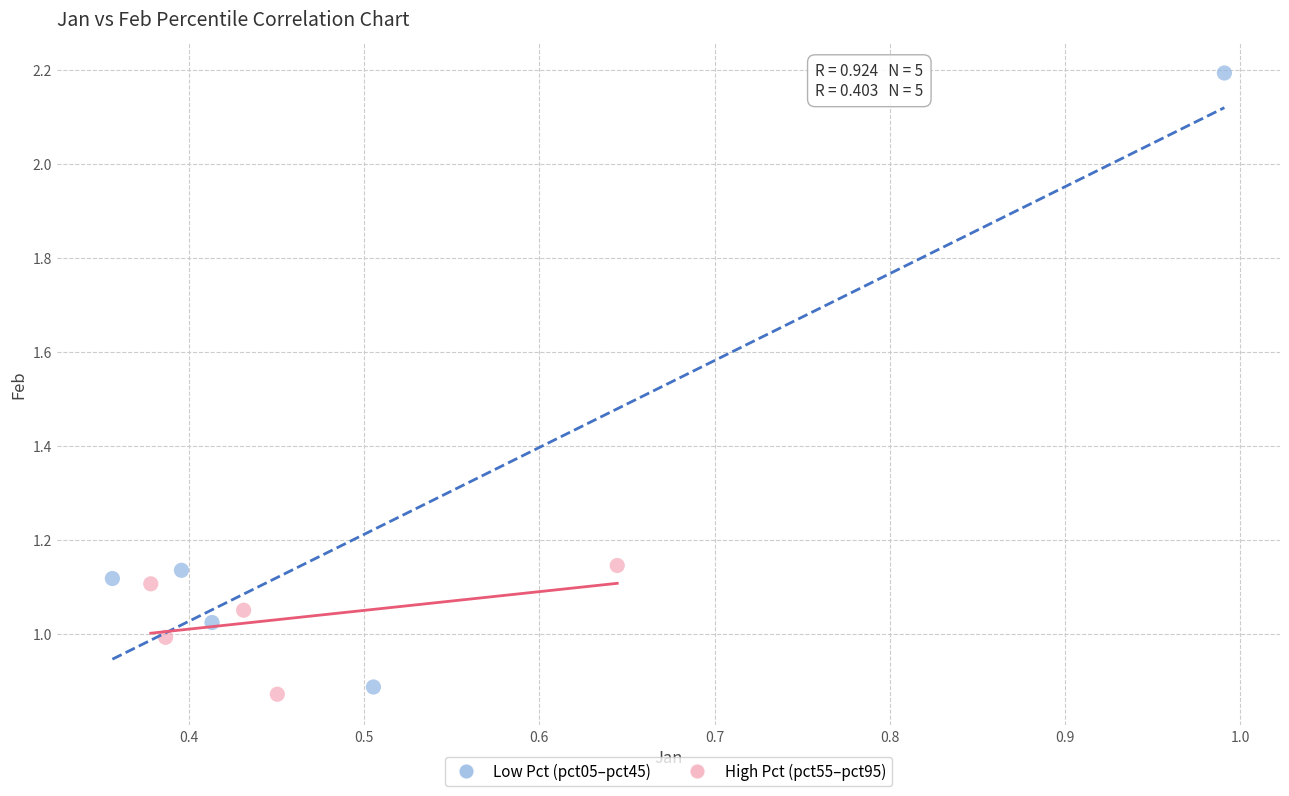

Which series has the widest spread of Y values?

Low Pct (pct05–pct45)